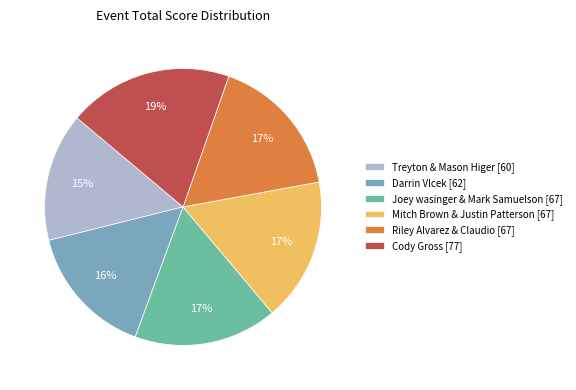

Which slice is the largest?

Cody Gross [77]